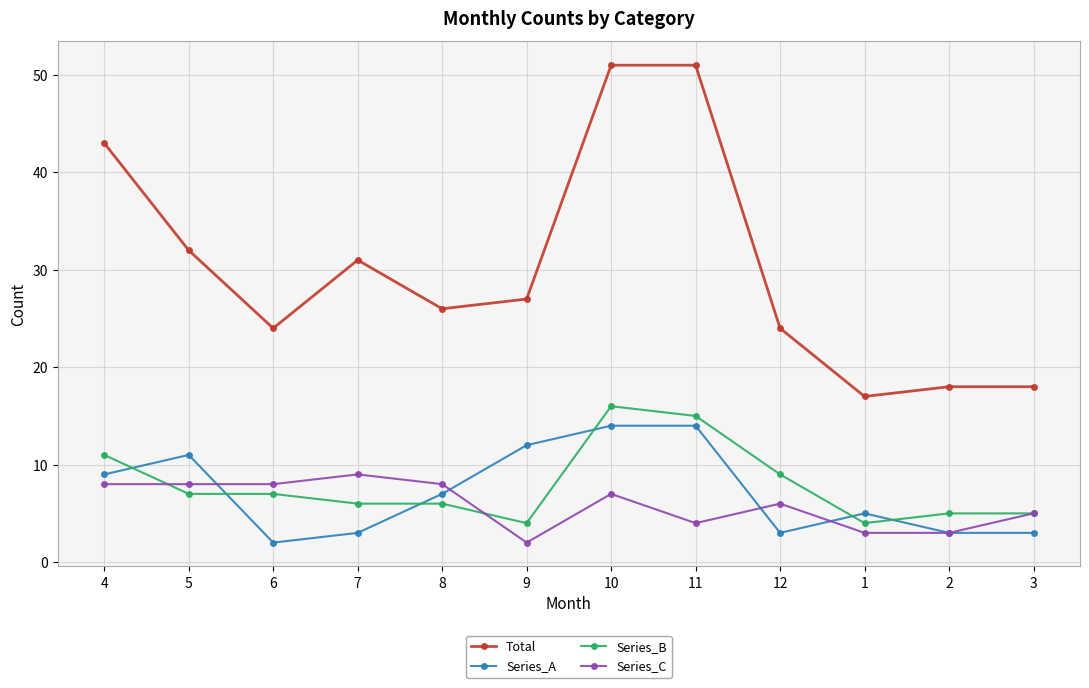

What position from the right is 10?

6